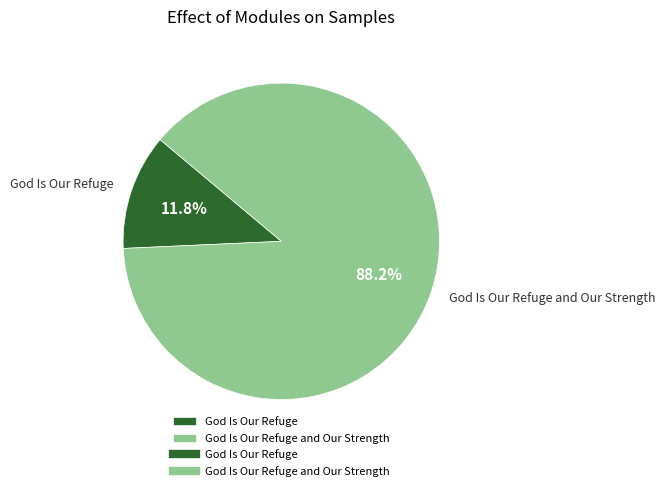

The God Is Our Refuge slice represents 12% of the pie. True or false?

True